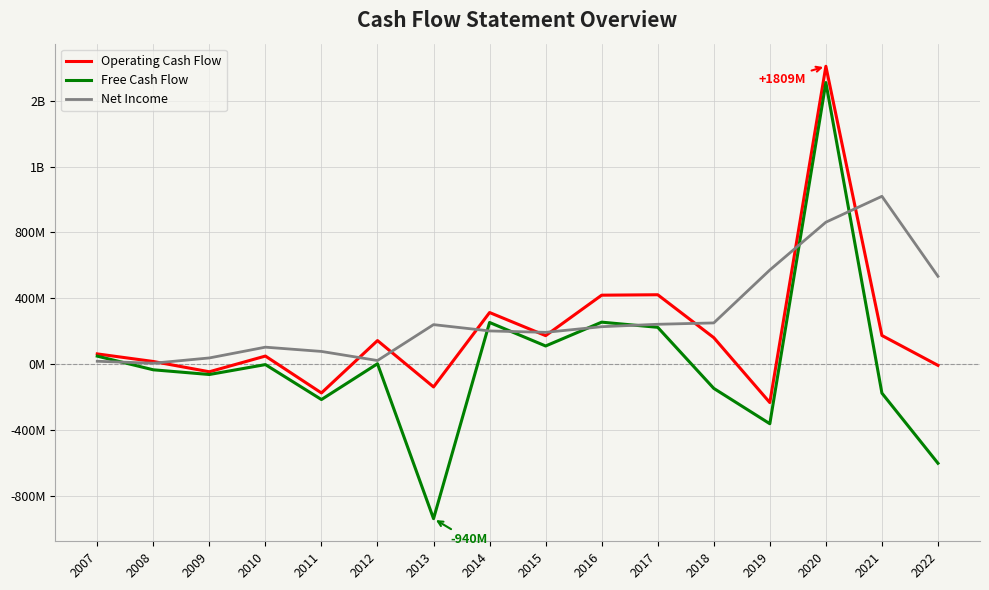

Where is the first local maximum for Operating Cash Flow?

2010